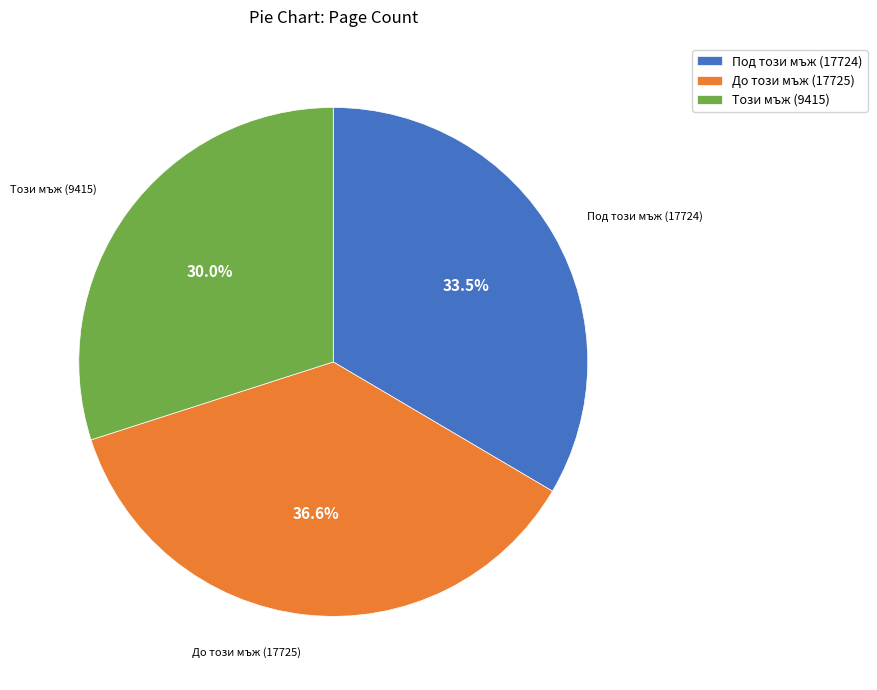

Which has a higher value, До този мъж (17725) or Този мъж (9415)?

До този мъж (17725)